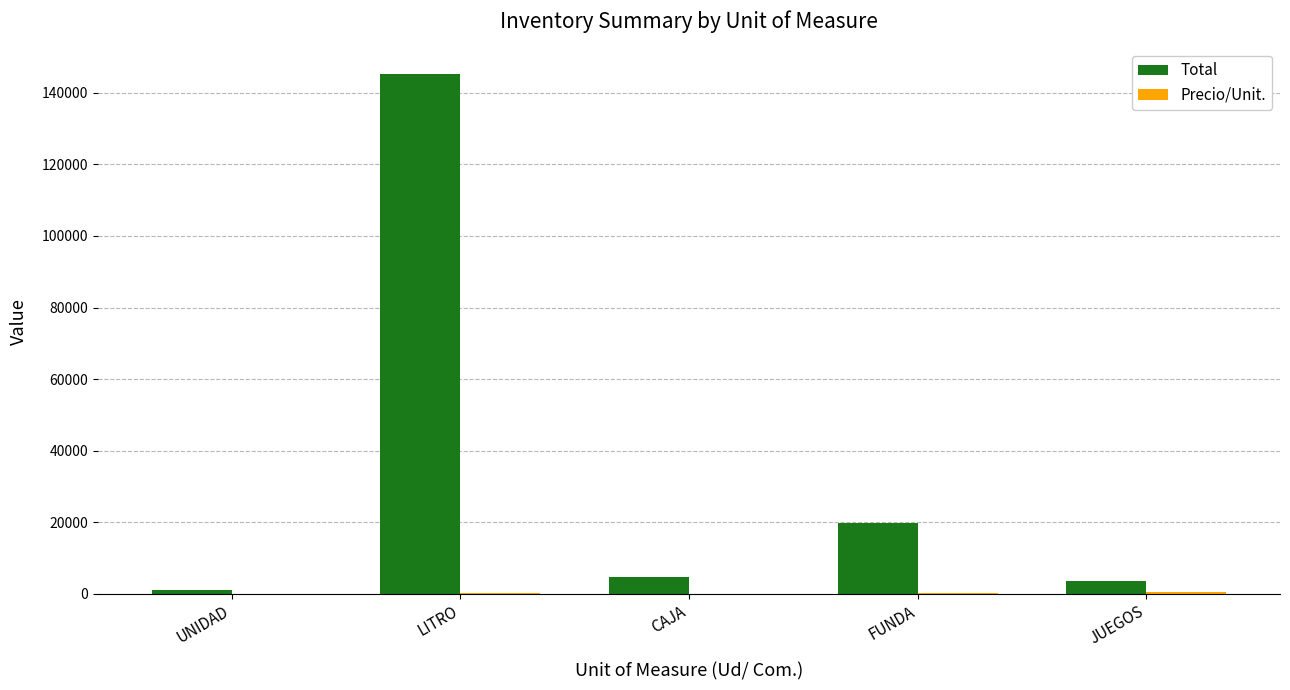

The value of Total at LITRO is 145083.9. True or false?

True